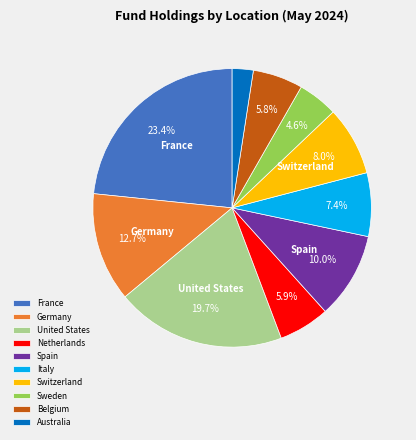

To the nearest percent, what is the average slice percentage?

10%